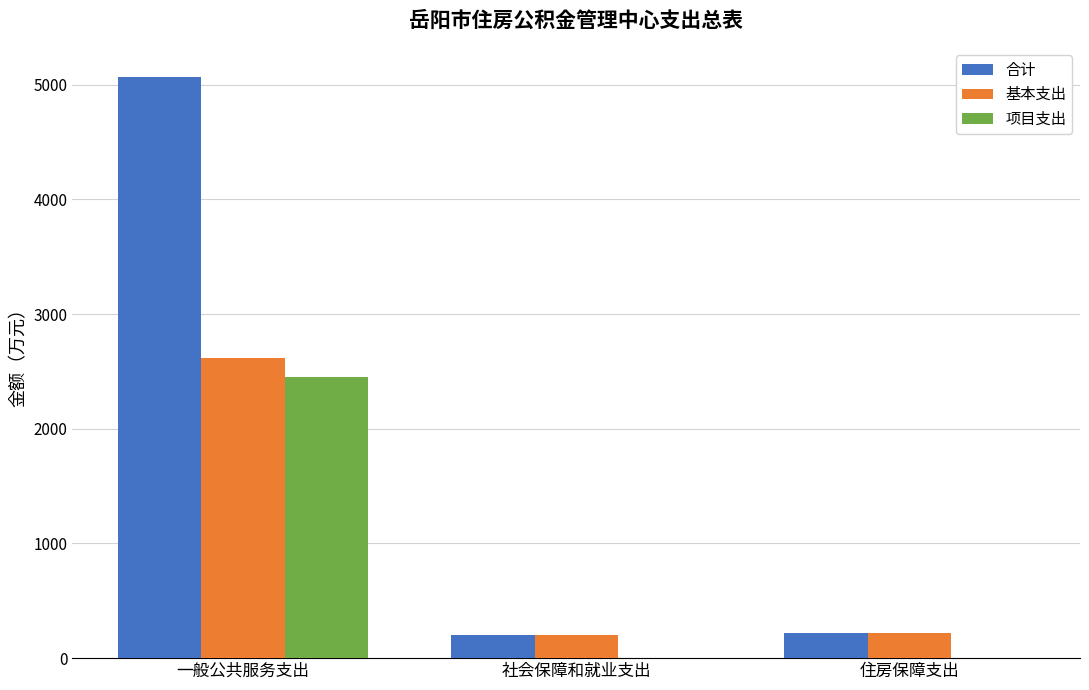

What is the maximum value for 项目支出?

2447.1